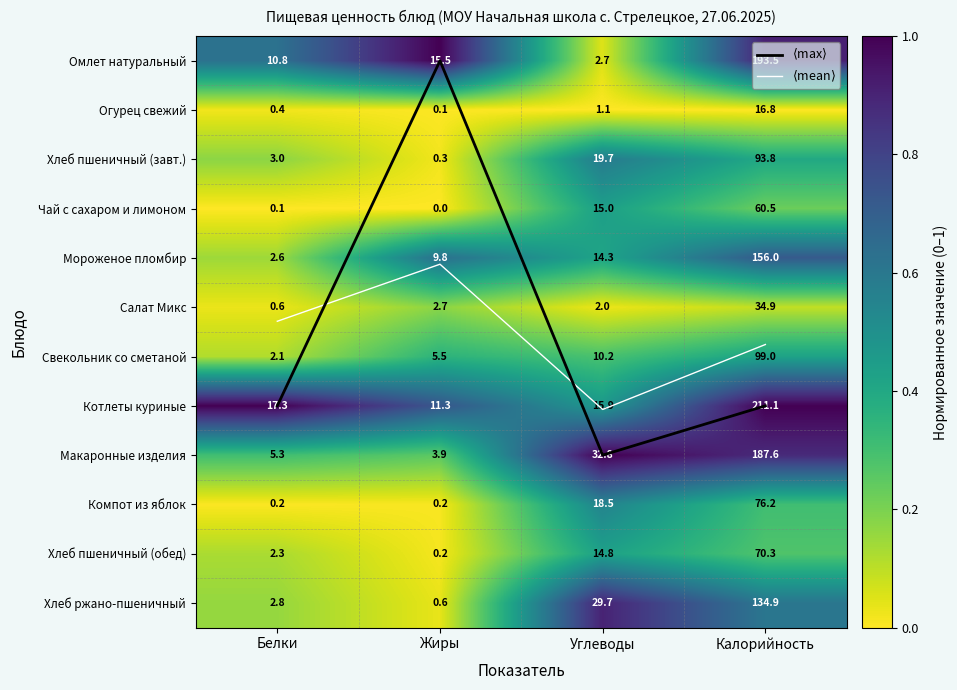

Which series has the largest range (max minus min)?

$\langle$max$\rangle$